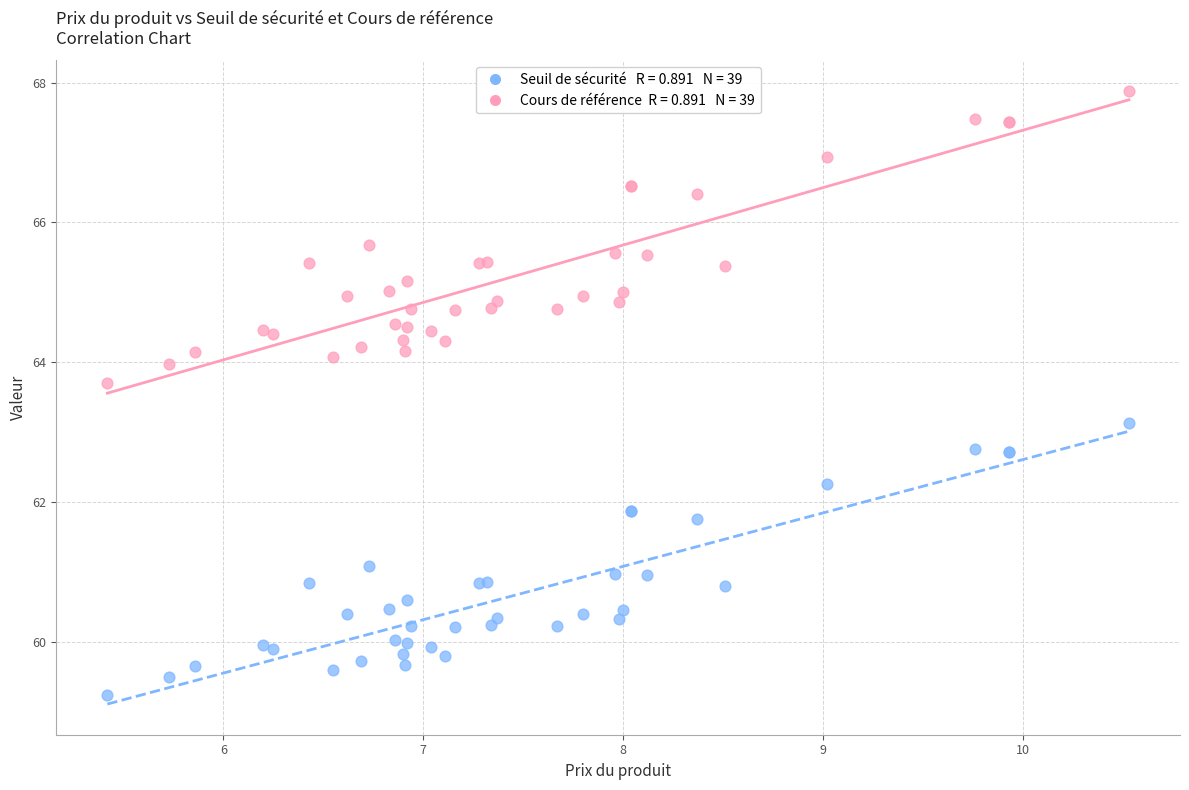

Across all series, what Y value is closest to 63?

63.1